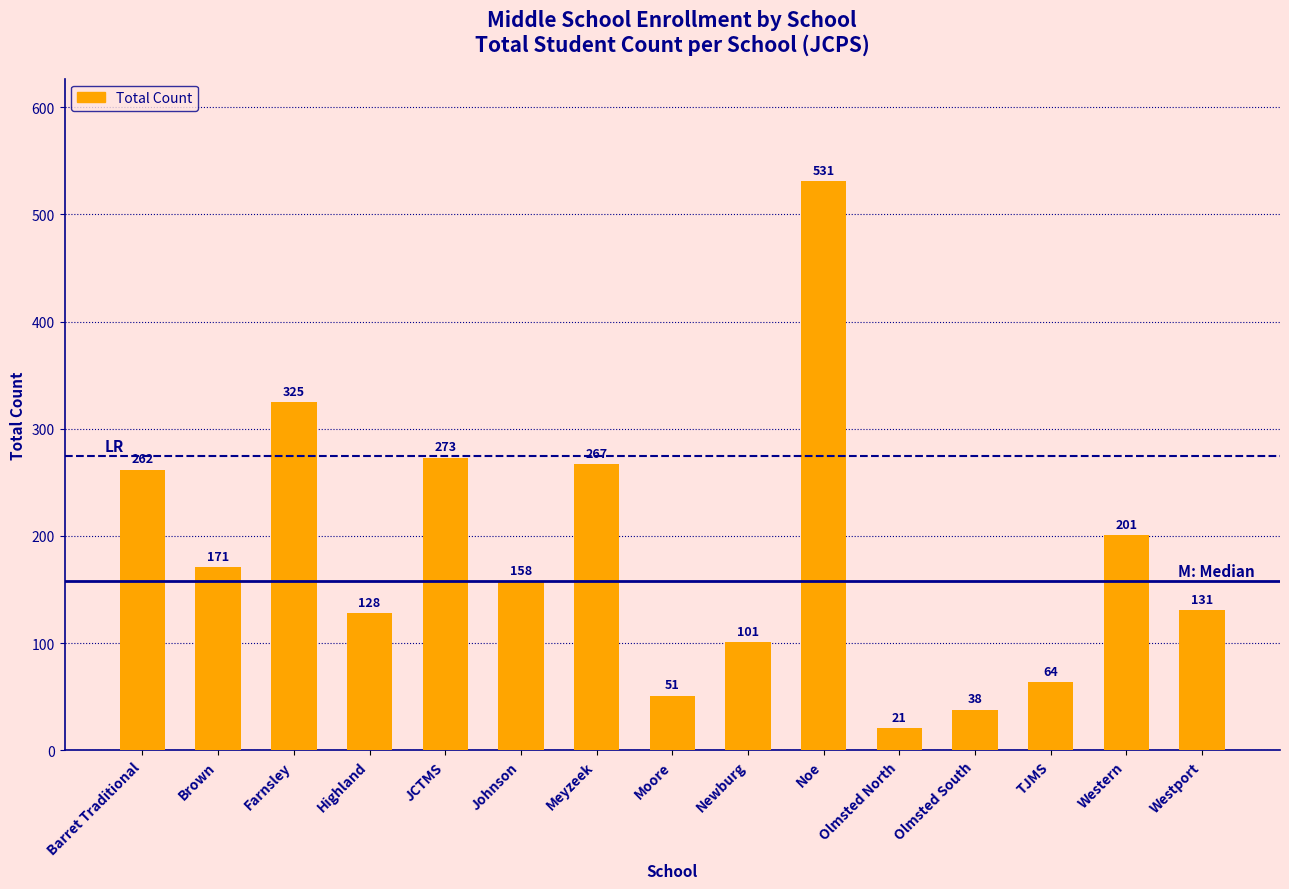

What is the difference between the maximum and second lowest values?

493